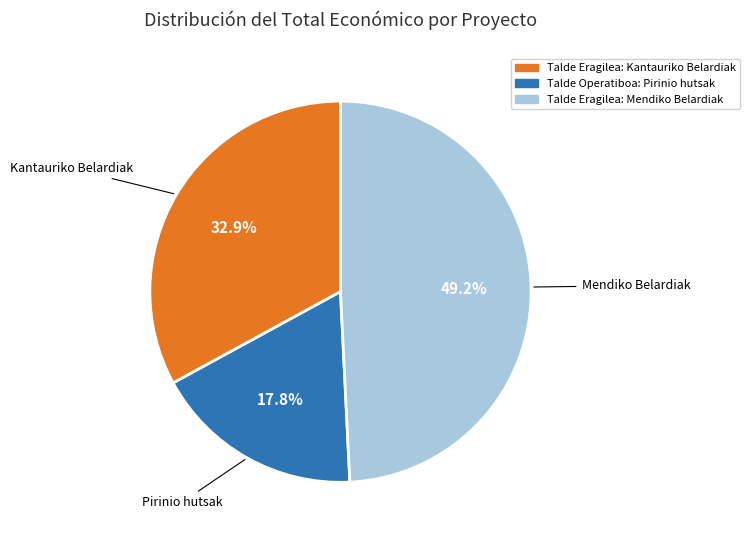

What is the ratio of the value at Talde Eragilea: Mendiko Belardiak to the value at Talde Eragilea: Kantauriko Belardiak?

1.5